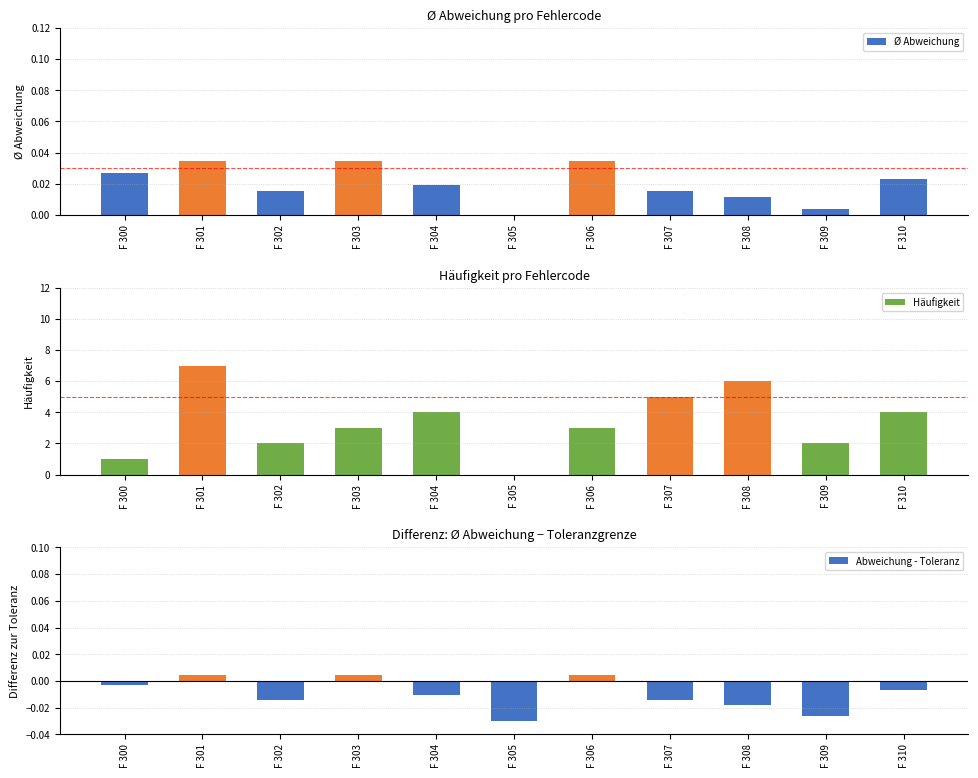

How many positive values does the Ø Abweichung series have?

10